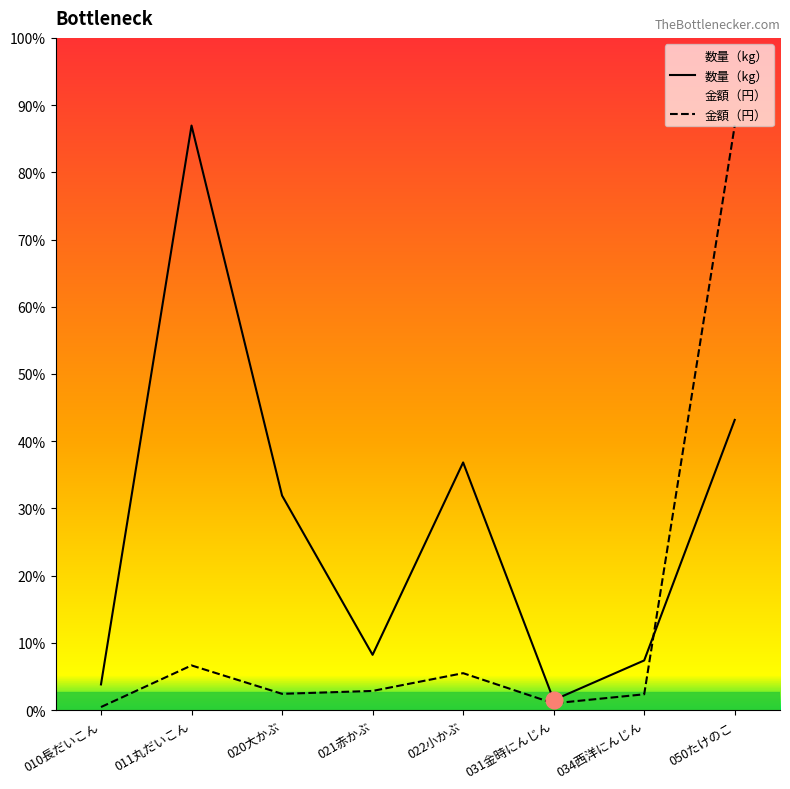

Where do 金額（円） and 数量（kg） first cross each other?

034西洋にんじん and 050たけのこ